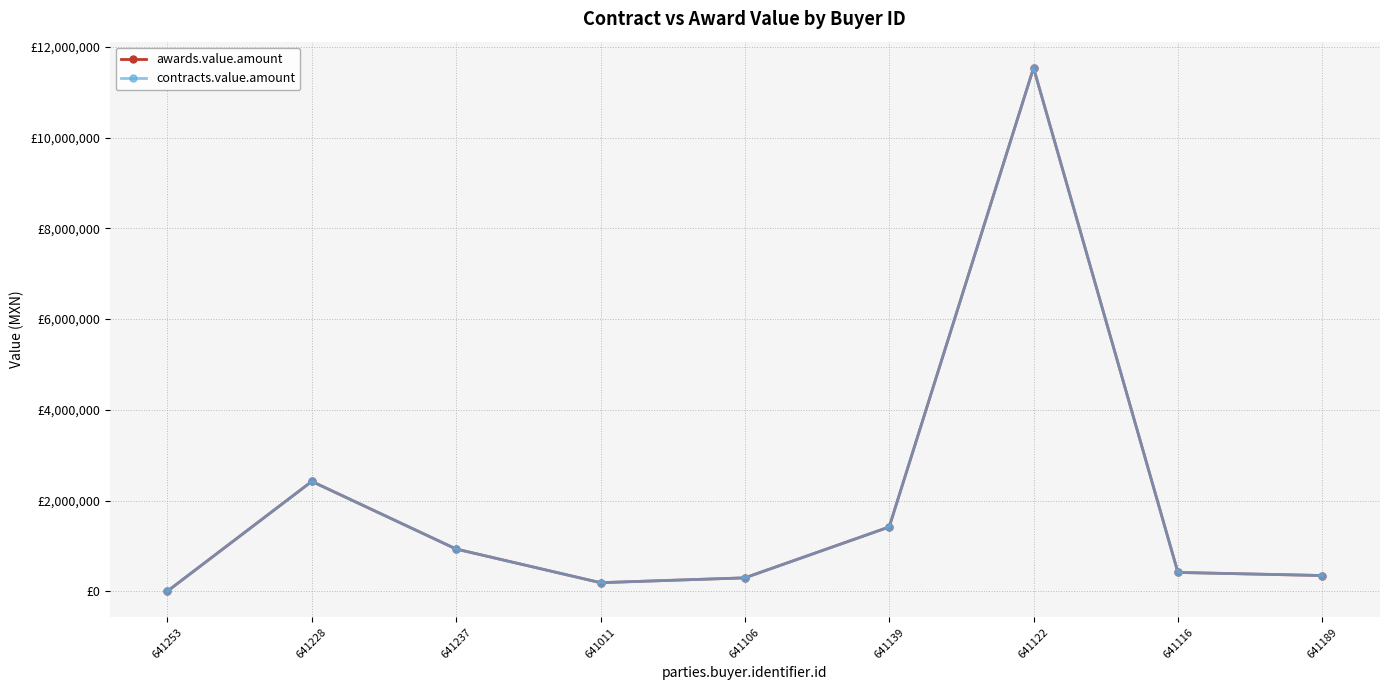

Between 641116 and 641228, which is larger?

641228